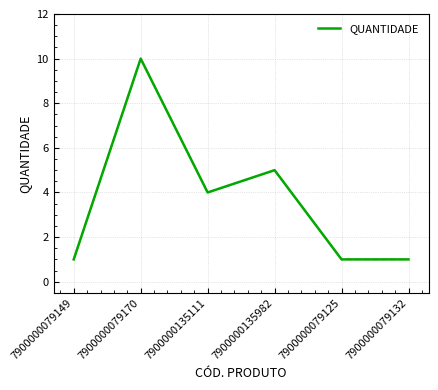

What position from the right is 7900000079132?

1